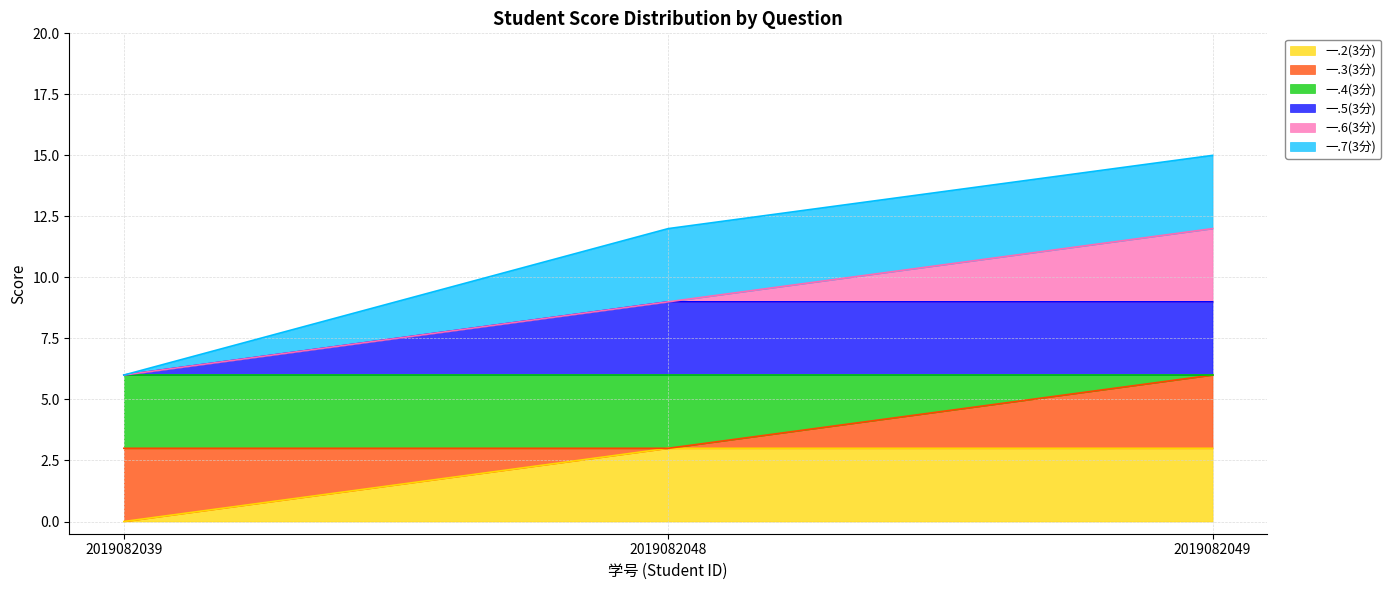

Does the chart have visible grid lines?

Yes